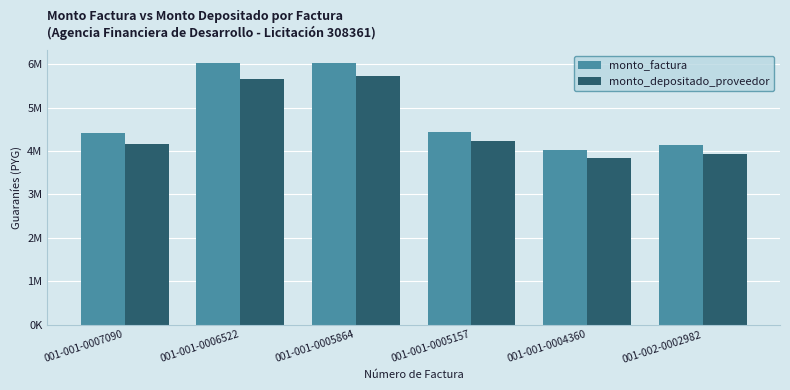

Read the monto_factura value at 001-002-0002982.

4135000